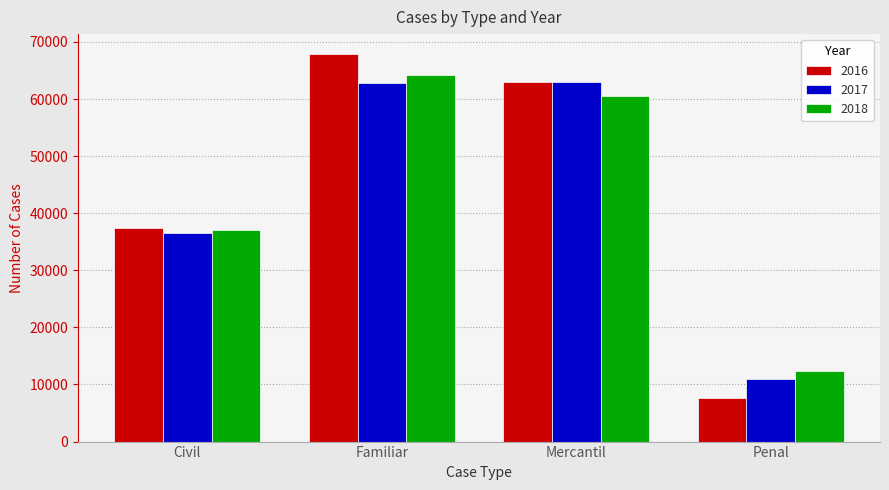

Which label corresponds to the largest value in the chart?

Familiar